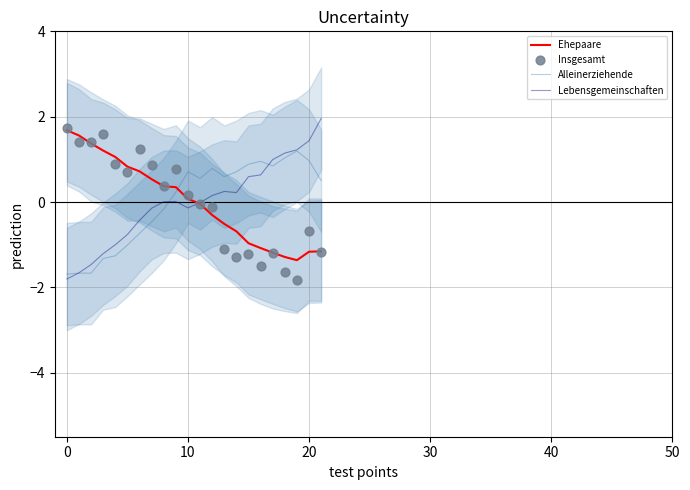

What is the total value across all series at 0?

-0.1